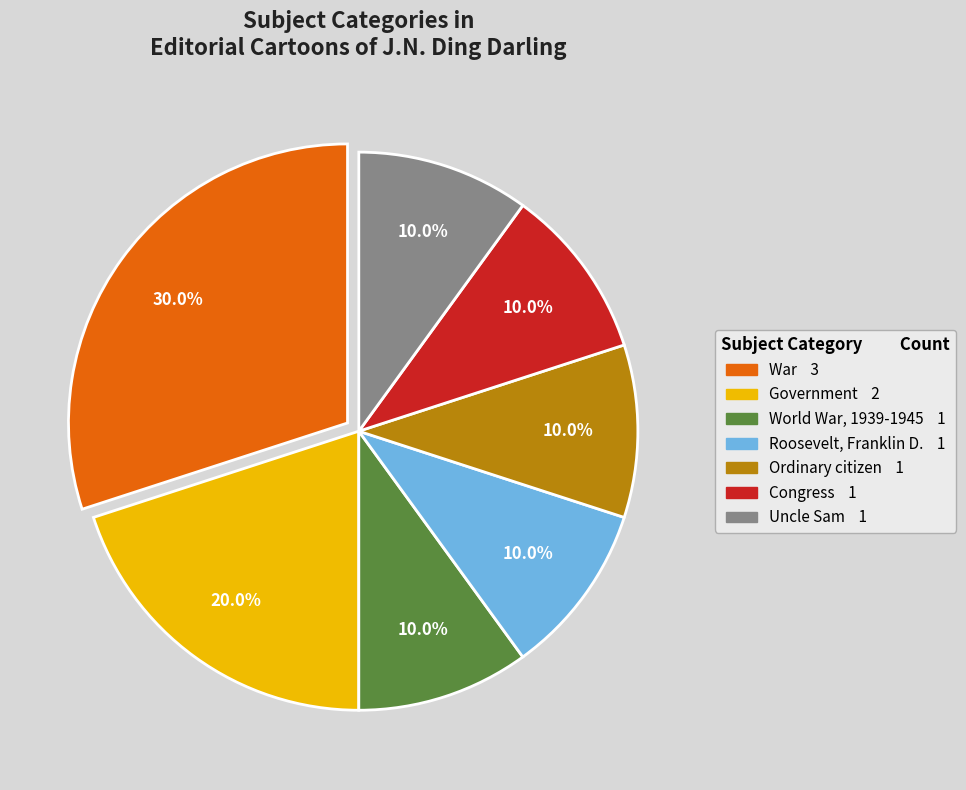

Approximately how many times larger is the value at War compared to Congress?

3.0